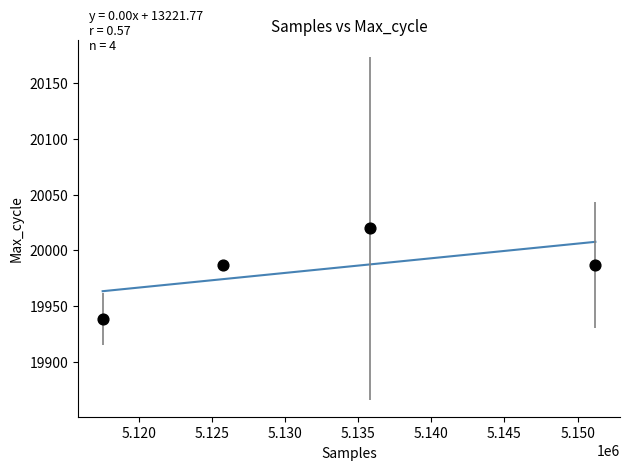

What is the range of Y values (max minus min)?

81.4